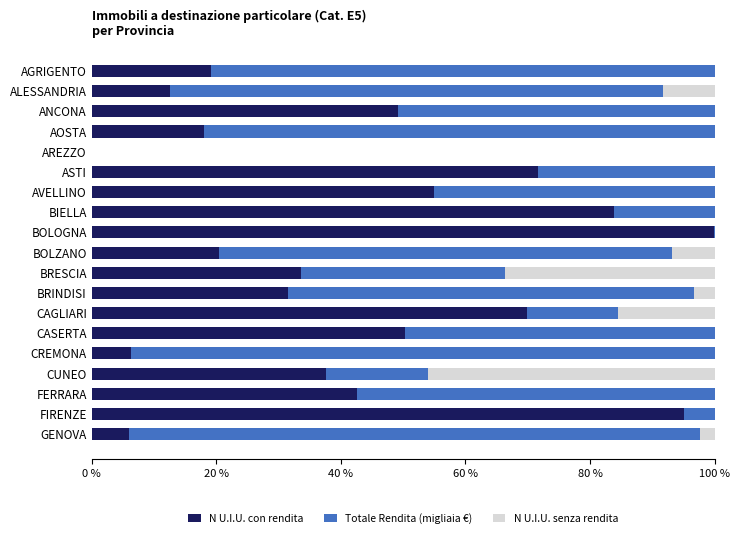

What is the sum of all N U.I.U. con rendita values?

802.7